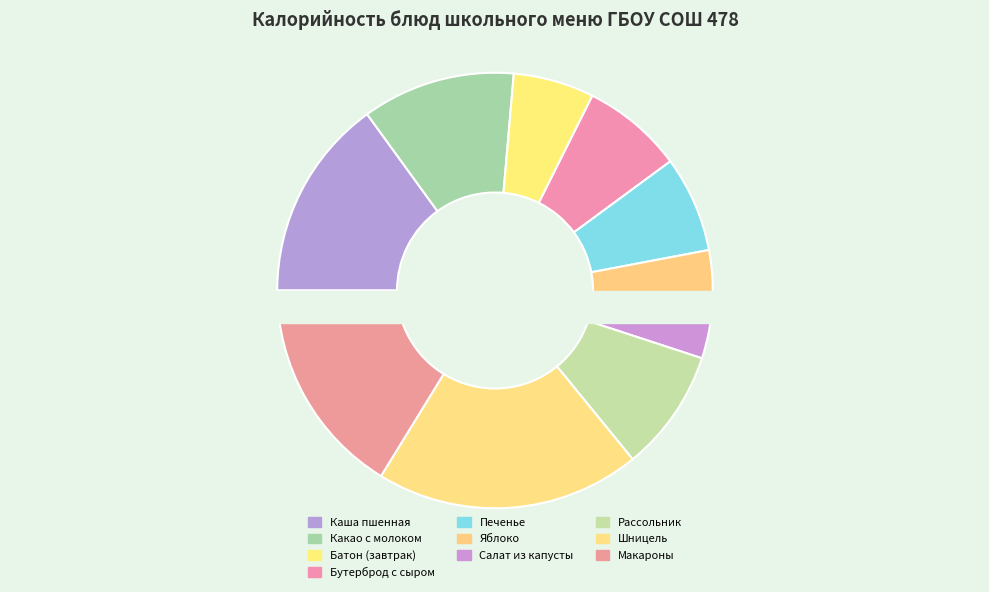

What is the change in value from батон обогащенный микронутриентами (завтрак) to макароны отварные?

+120.0